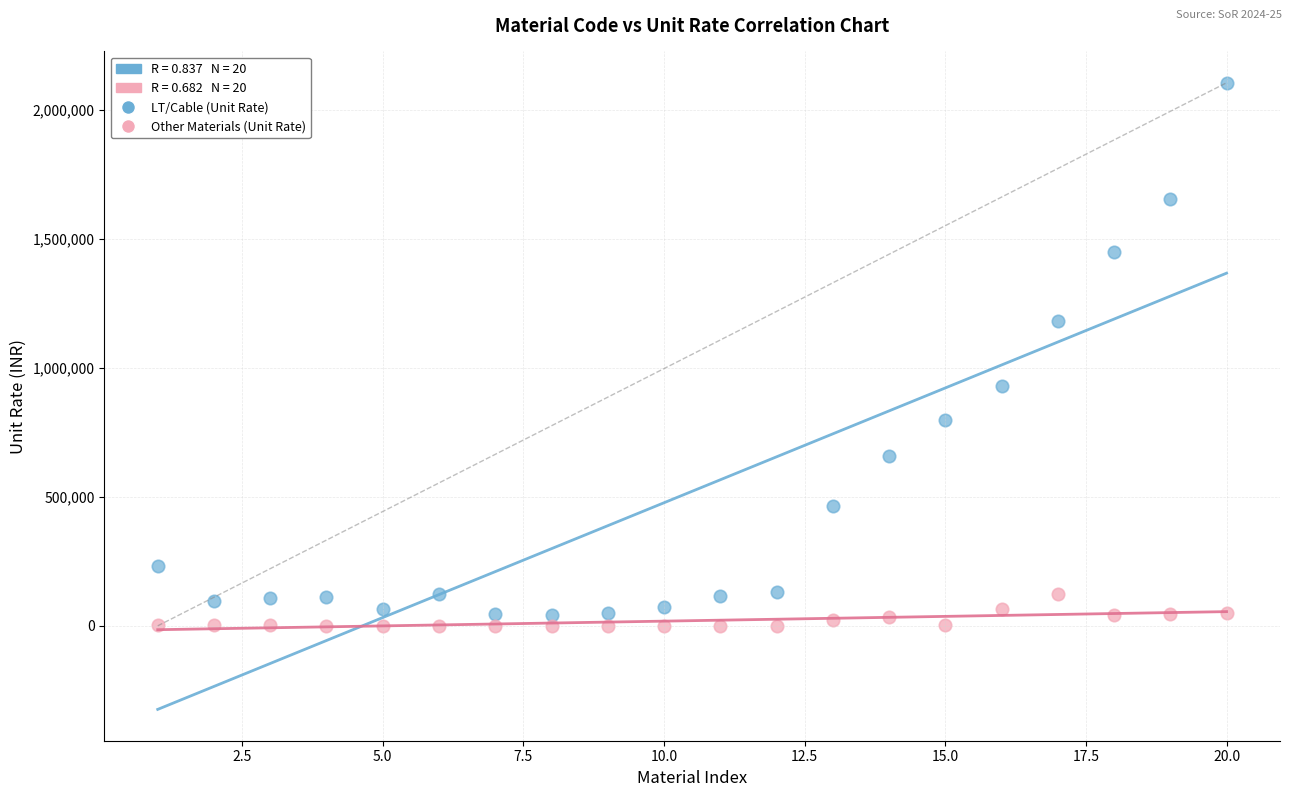

Which series reaches the maximum Y coordinate?

LT/Cable (Unit Rate)